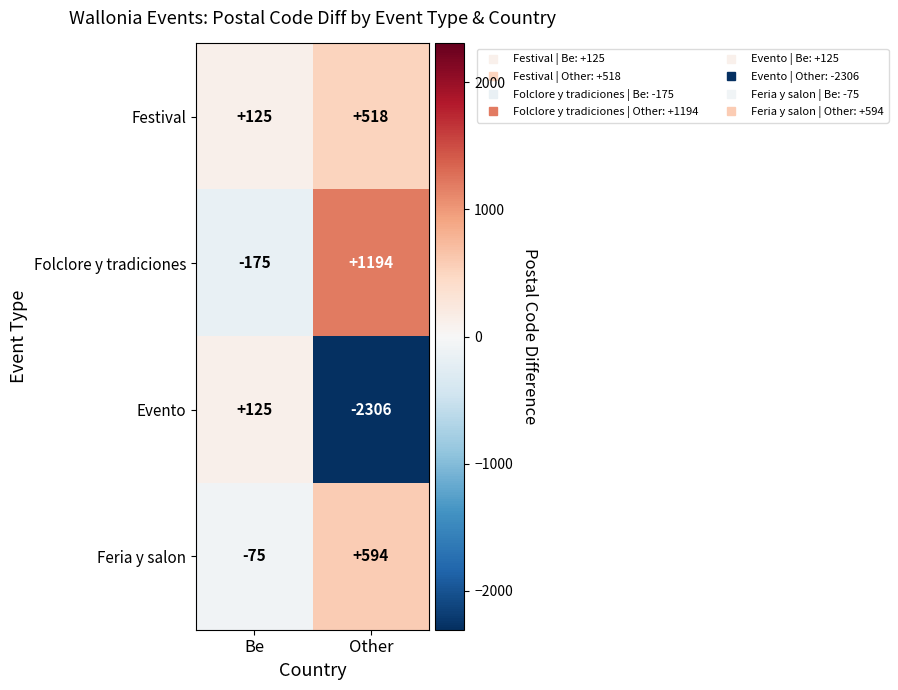

Is the value of Feria y salon at Be greater than the value of Evento at Be?

No